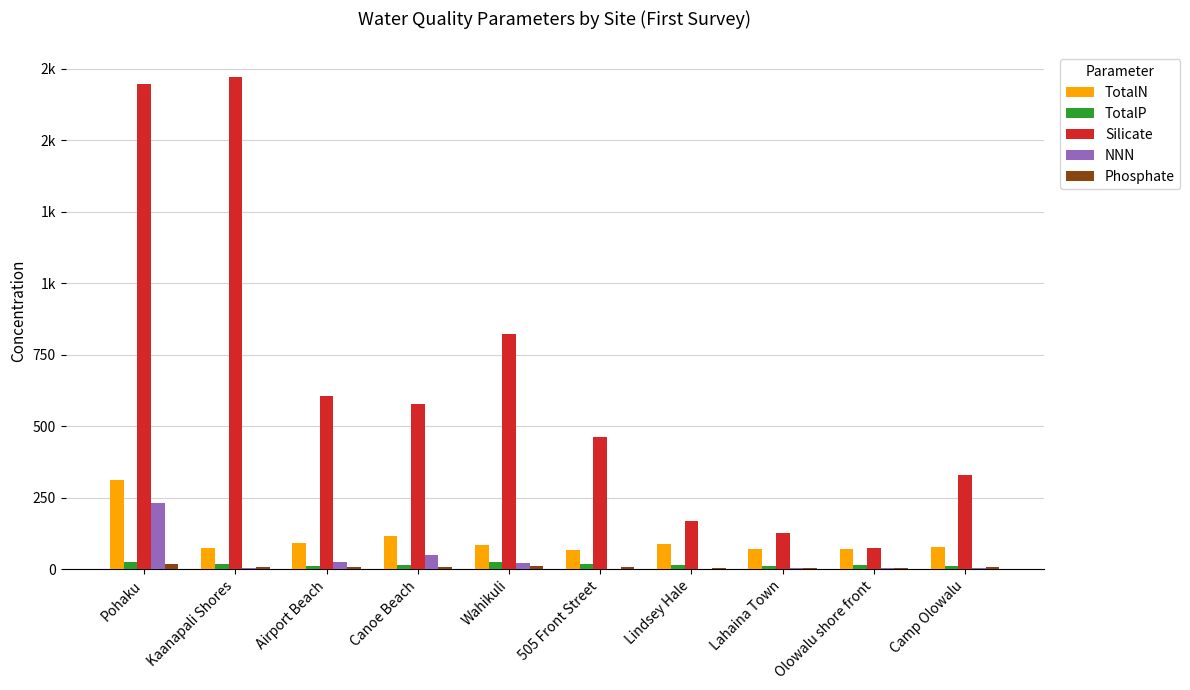

What is the total value across all series at Camp Olowalu?

433.1